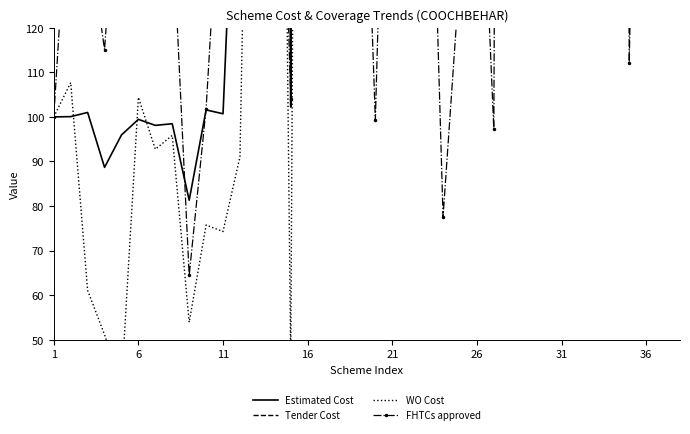

What is the sum of all Estimated Cost values?

20580.7